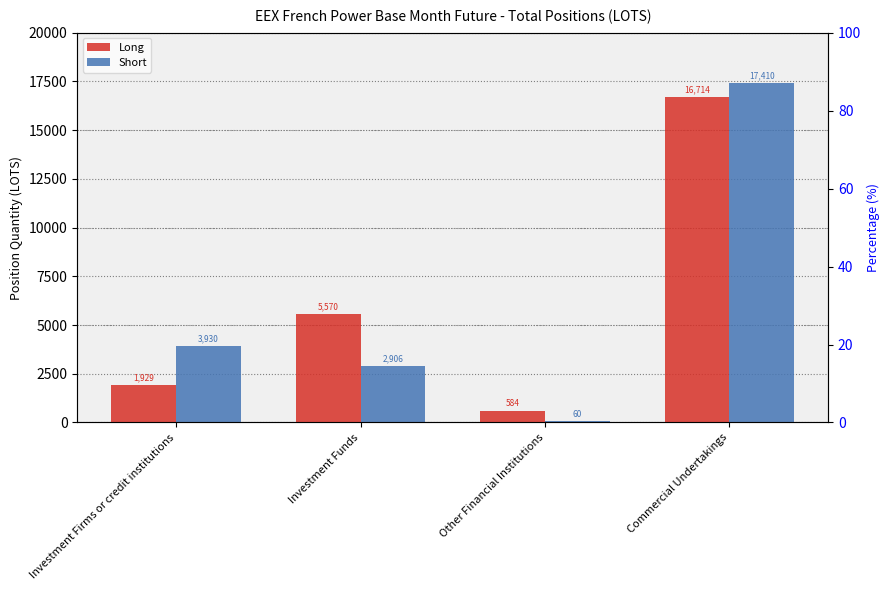

List the series in order of their peak value, lowest first.

Long, Short